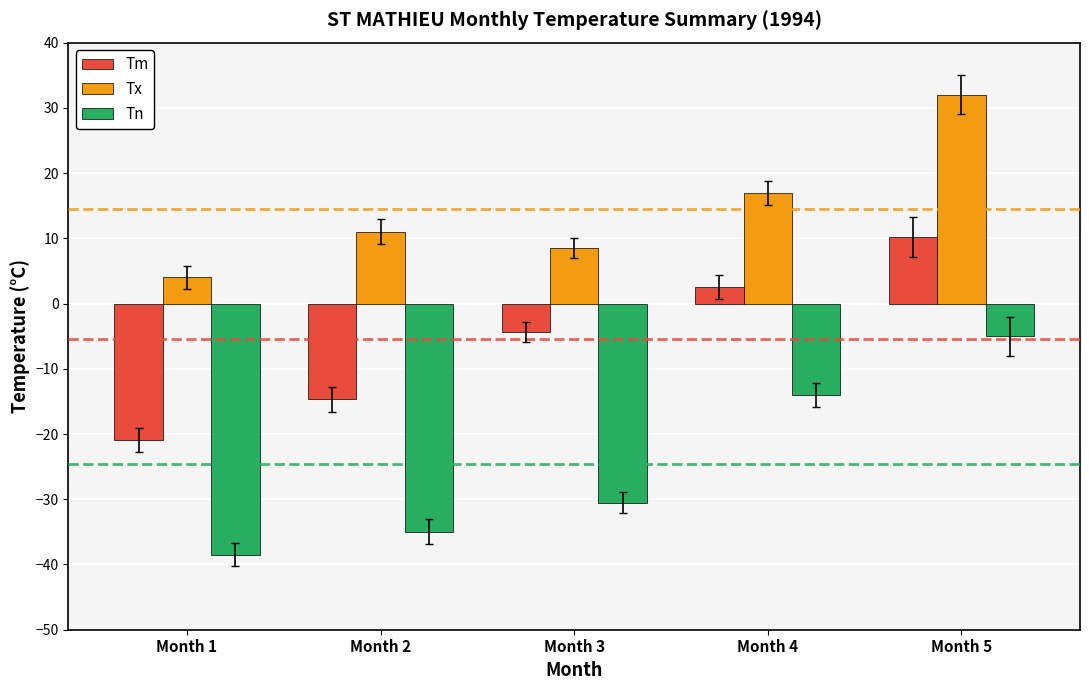

Which series has the largest total across all categories?

Tx